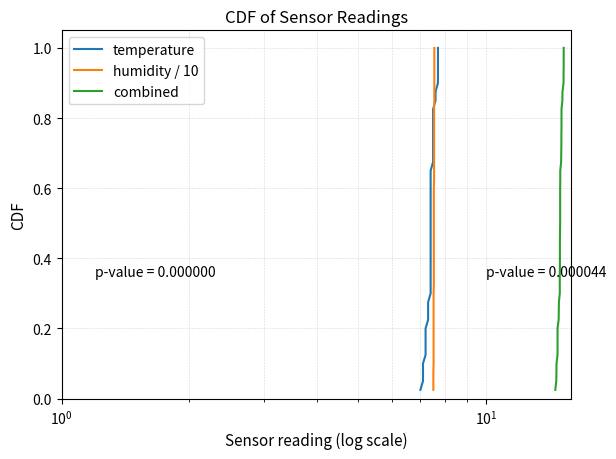

Is it true that temperature equals 0.9 at 25?

False